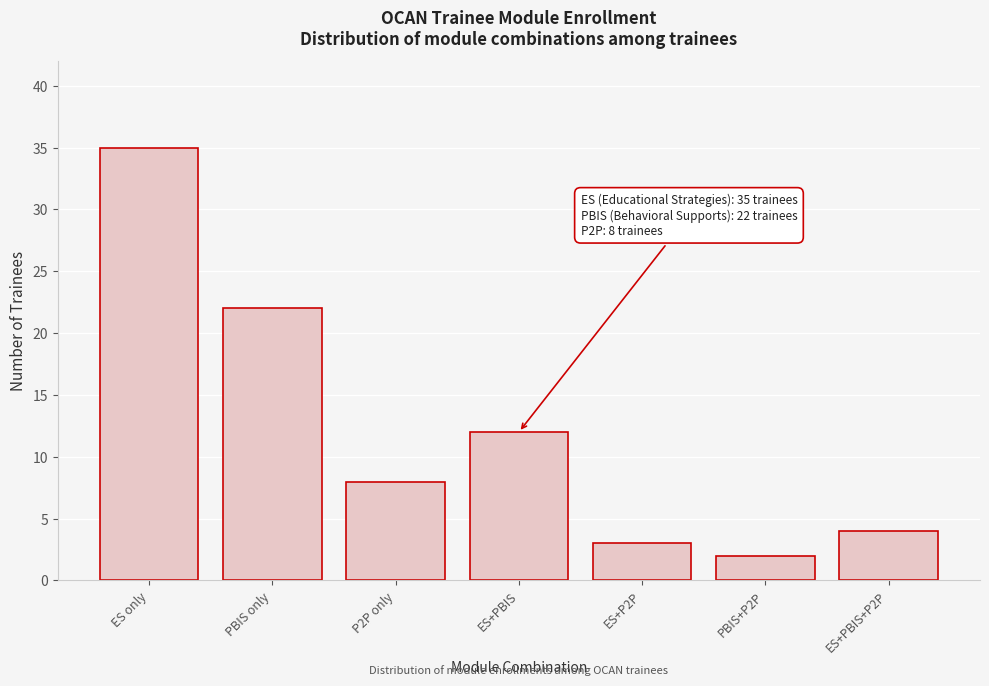

Reading right to left, extract all data points from this chart.

ES+PBIS+P2P=4	PBIS+P2P=2	ES+P2P=3	ES+PBIS=12	P2P only=8	PBIS only=22	ES only=35